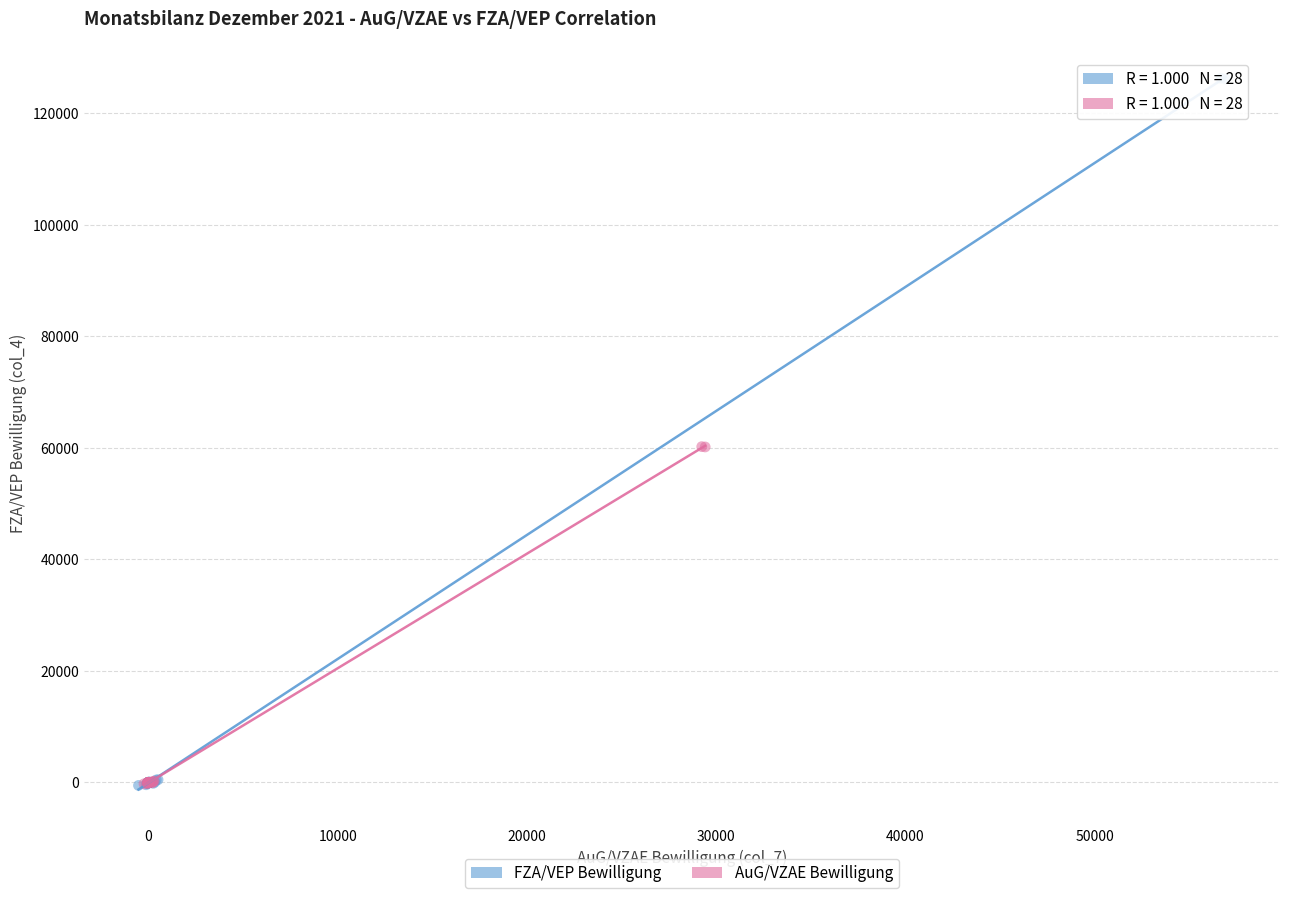

What are all the series names shown in the legend?

FZA/VEP Bewilligung, AuG/VZAE Bewilligung